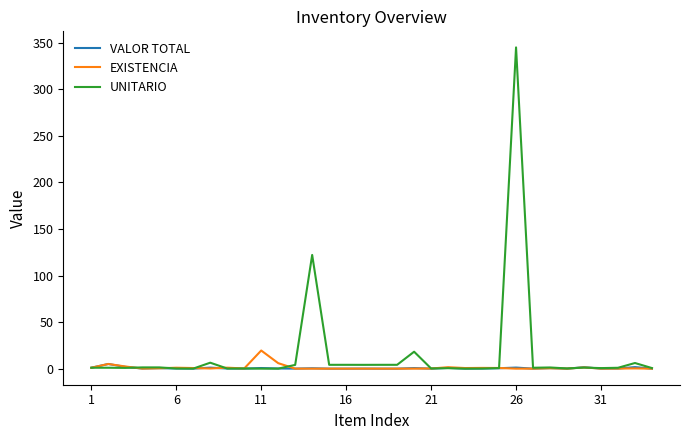

Which series has the largest range (max minus min)?

UNITARIO